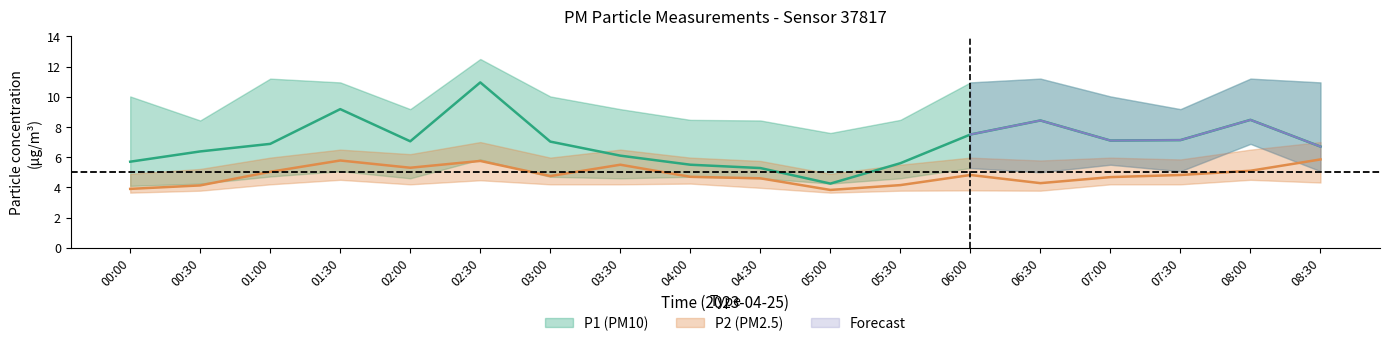

Rank the series at 03:30 from lowest to highest value.

P2_lower, P1_lower, P2, P1, P2_upper, P1_upper